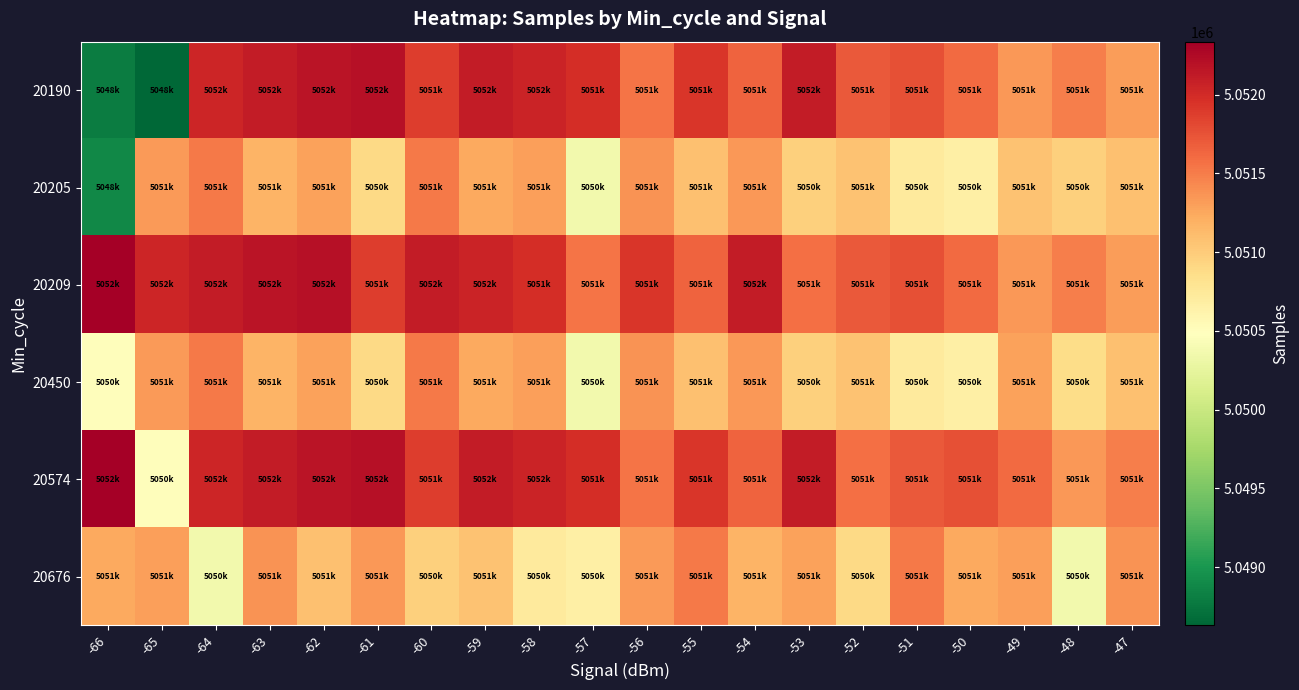

Reading left to right, transcribe all the data shown in this chart.

20190: -66=5048797	-65=5048631	-64=5052045	-63=5052113	-62=5052166	-61=5052197	-60=5051879	-59=5052106	-58=5052058	-57=5051988	-56=5051551	-55=5051920	-54=5051647	-53=5052108	-52=5051708	-51=5051759	-50=5051608	-49=5051352	-48=5051490	-47=5051312
20205: -66=5048889	-65=5051337	-64=5051516	-63=5051169	-62=5051293	-61=5050896	-60=5051523	-59=5051239	-58=5051300	-57=5050361	-56=5051370	-55=5051084	-54=5051344	-53=5050967	-52=5051075	-51=5050725	-50=5050659	-49=5051075	-48=5050967	-47=5051084
20209: -66=5052337	-65=5052045	-64=5052113	-63=5052166	-62=5052197	-61=5051879	-60=5052106	-59=5052058	-58=5051988	-57=5051551	-56=5051920	-55=5051647	-54=5052108	-53=5051577	-52=5051708	-51=5051759	-50=5051608	-49=5051352	-48=5051490	-47=5051312
20450: -66=5050499	-65=5051337	-64=5051516	-63=5051169	-62=5051293	-61=5050896	-60=5051523	-59=5051239	-58=5051300	-57=5050361	-56=5051370	-55=5051084	-54=5051344	-53=5050967	-52=5051075	-51=5050725	-50=5050659	-49=5051290	-48=5050870	-47=5051080
20574: -66=5052337	-65=5050499	-64=5052045	-63=5052113	-62=5052166	-61=5052197	-60=5051879	-59=5052106	-58=5052058	-57=5051988	-56=5051551	-55=5051920	-54=5051647	-53=5052108	-52=5051577	-51=5051708	-50=5051759	-49=5051608	-48=5051352	-47=5051490
20676: -66=5051239	-65=5051300	-64=5050361	-63=5051370	-62=5051084	-61=5051344	-60=5050967	-59=5051075	-58=5050725	-57=5050659	-56=5051337	-55=5051516	-54=5051169	-53=5051293	-52=5050896	-51=5051523	-50=5051239	-49=5051300	-48=5050361	-47=5051370